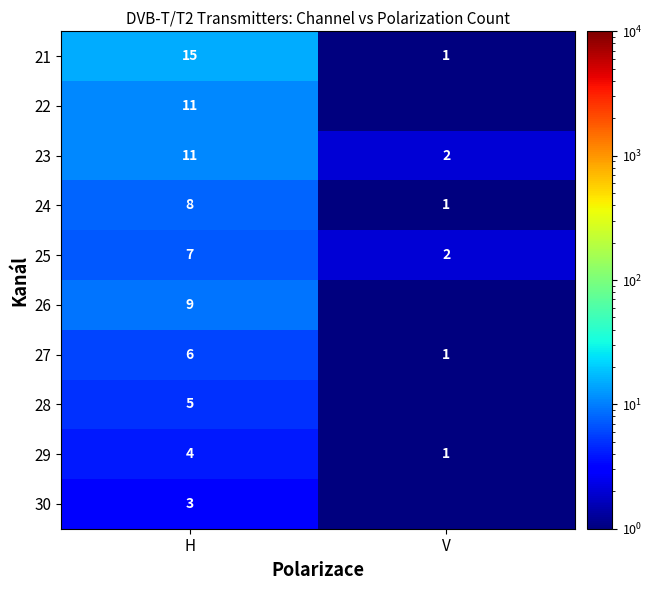

What is the difference between the maximum and minimum values in the 23 series?

9.0